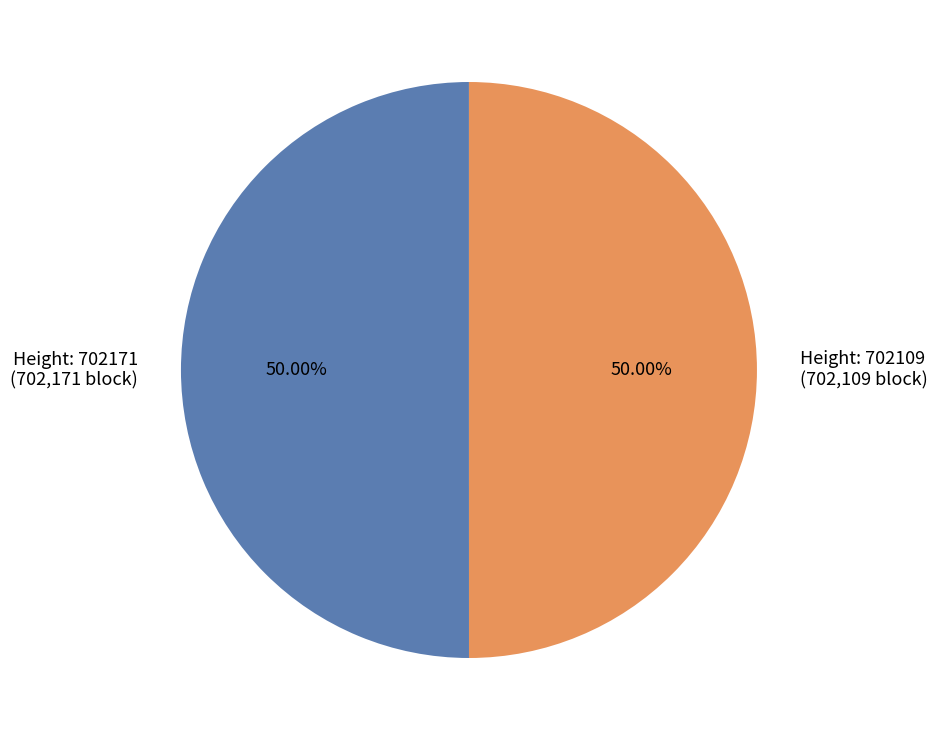

Combined, do Height: 702109 (702,109 block) and Height: 702171 (702,171 block) account for over 50%?

Yes